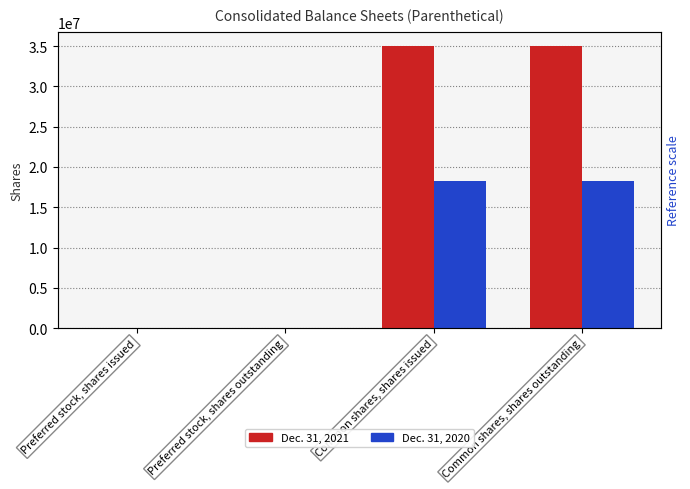

Is it true that Dec. 31, 2020 equals 18256628 at Common shares, shares outstanding?

True